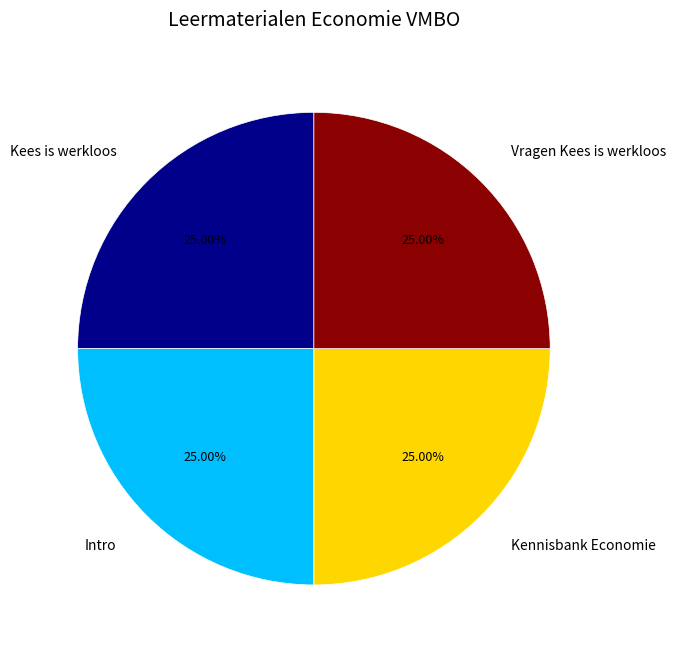

To the nearest percent, what portion does Kennisbank Economie represent?

25%